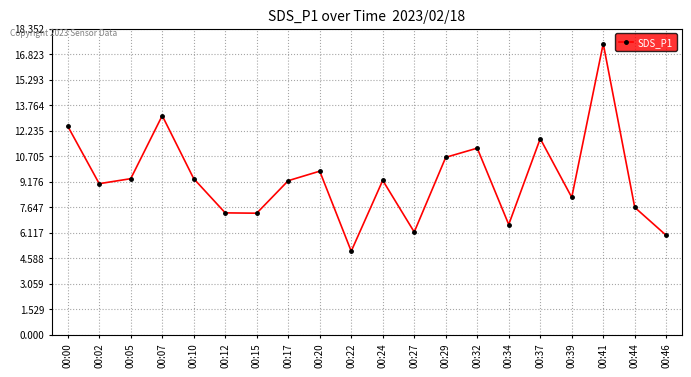

What is the average value?

9.3